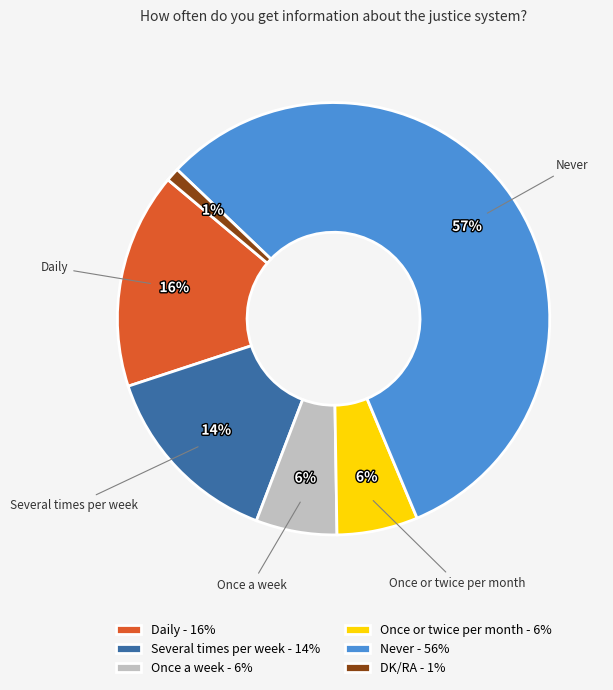

To the nearest percent, what is the difference between the largest and smallest slice percentages?

56%